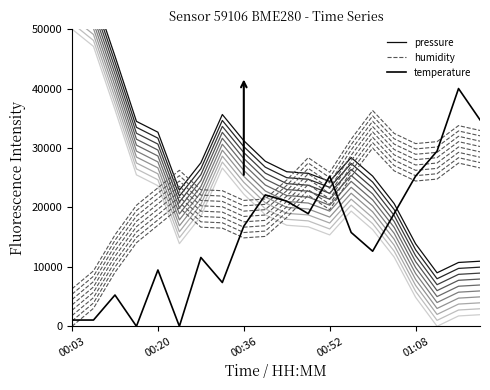

Where is humidity nearest to the value 21300?

9